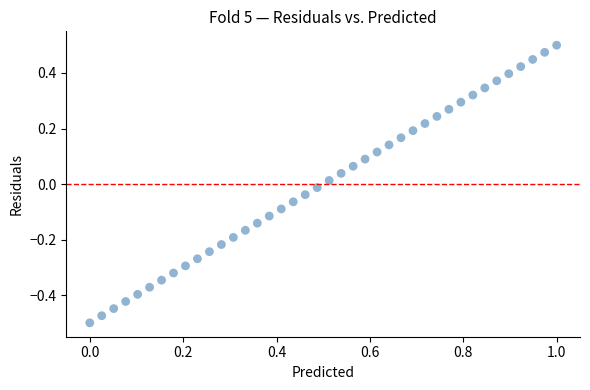

What is the range of Y values (max minus min)?

1.0